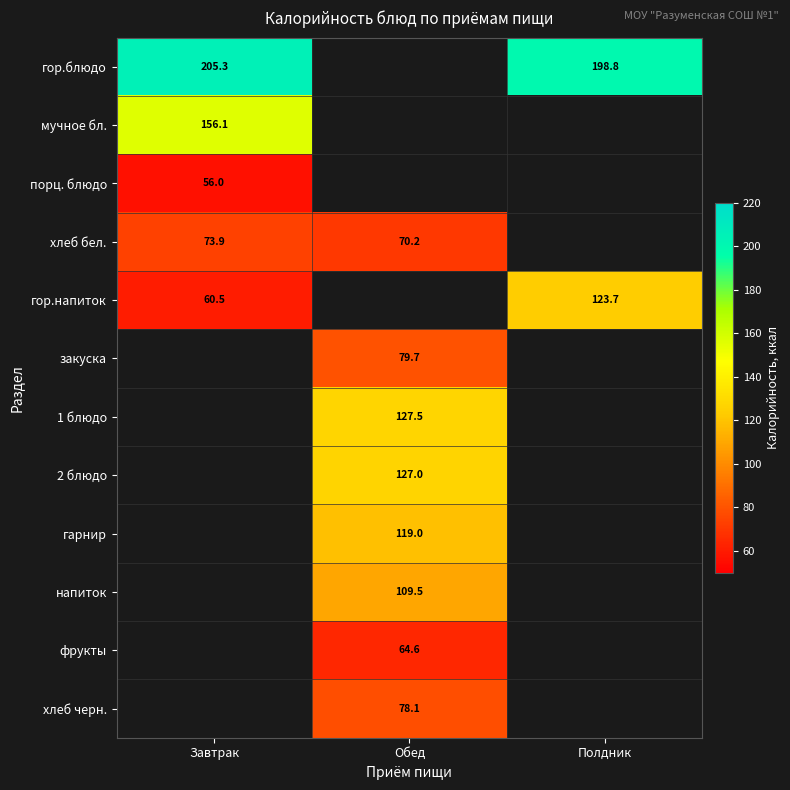

At which category does the chart reach its minimum across all series?

Завтрак